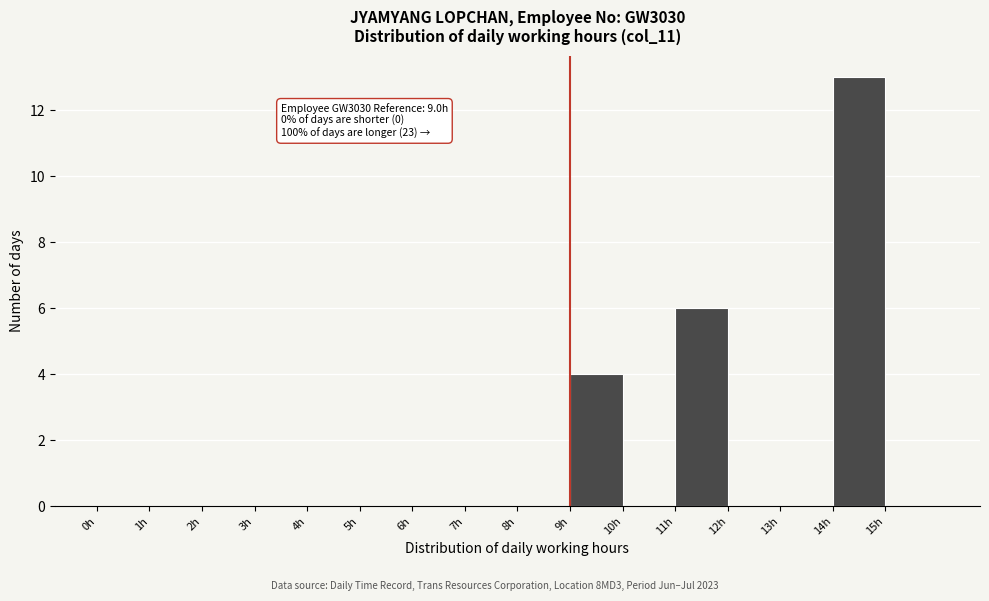

Which range on the x-axis has the tallest bar?

14 to 15